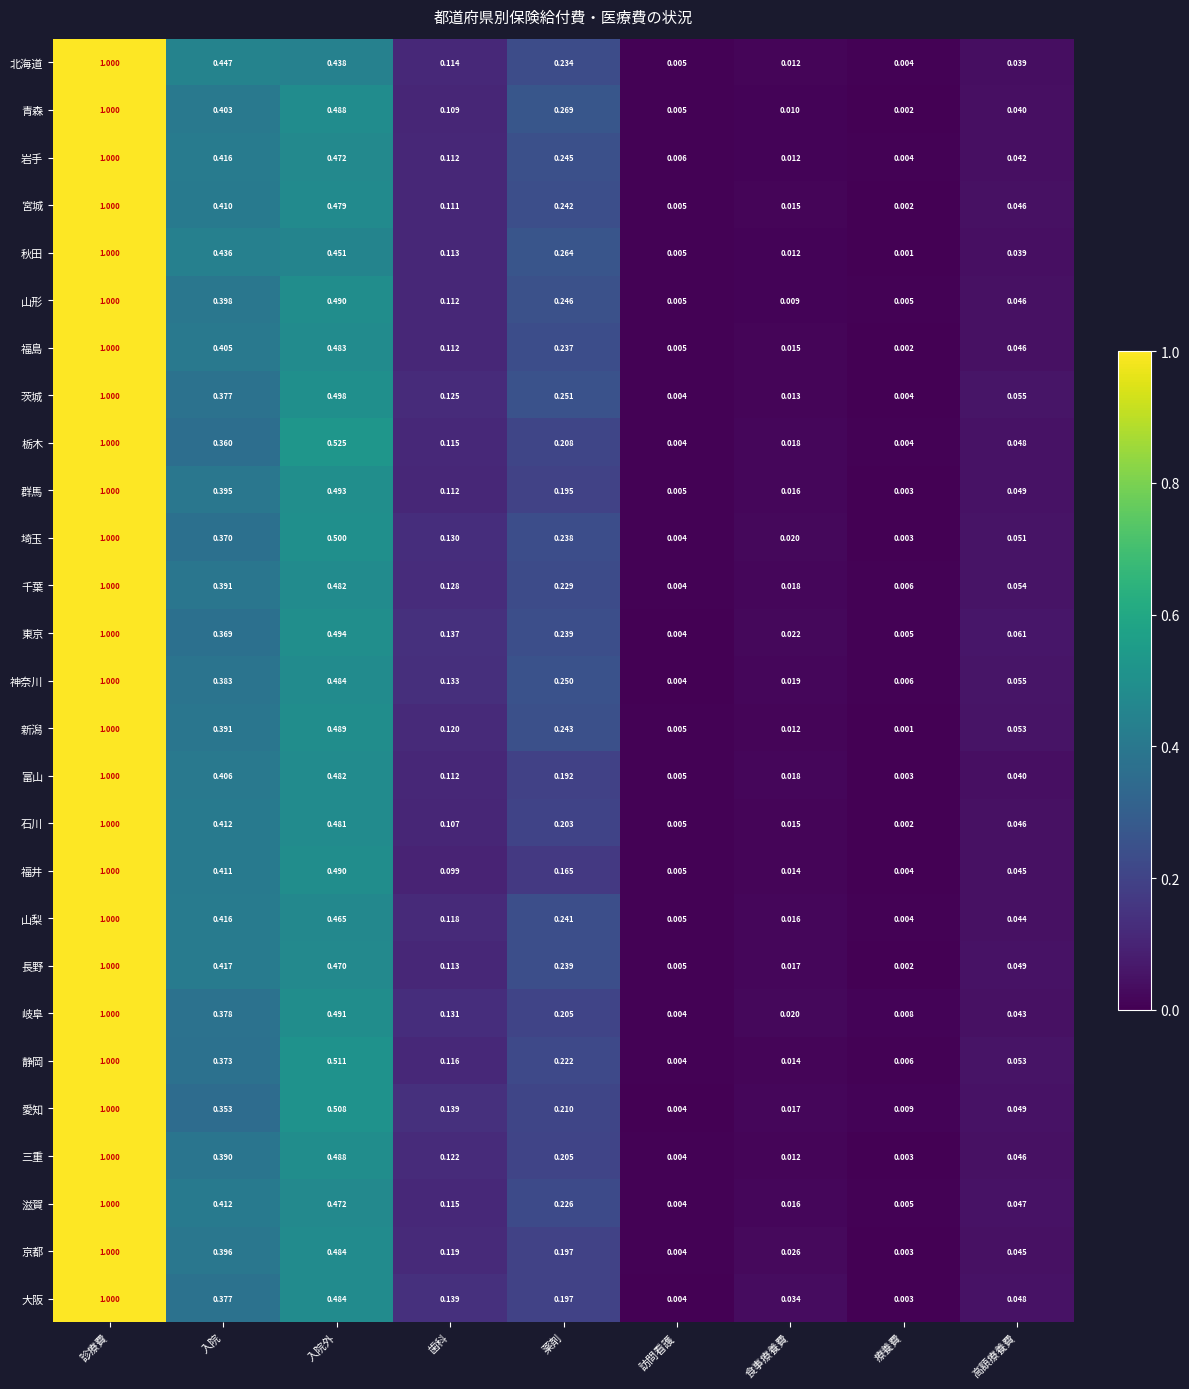

How many categories are shown in the chart?

9